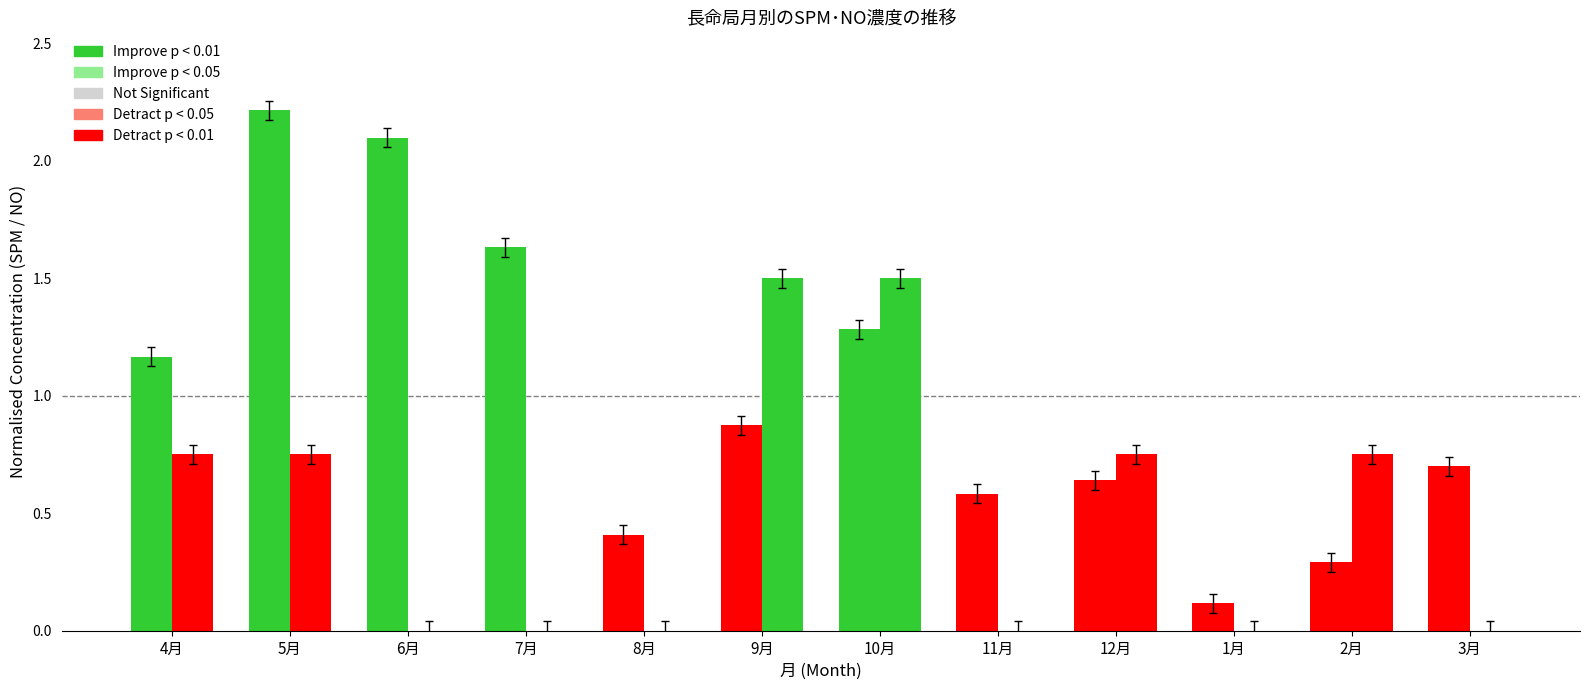

What position from the left is 9月?

6